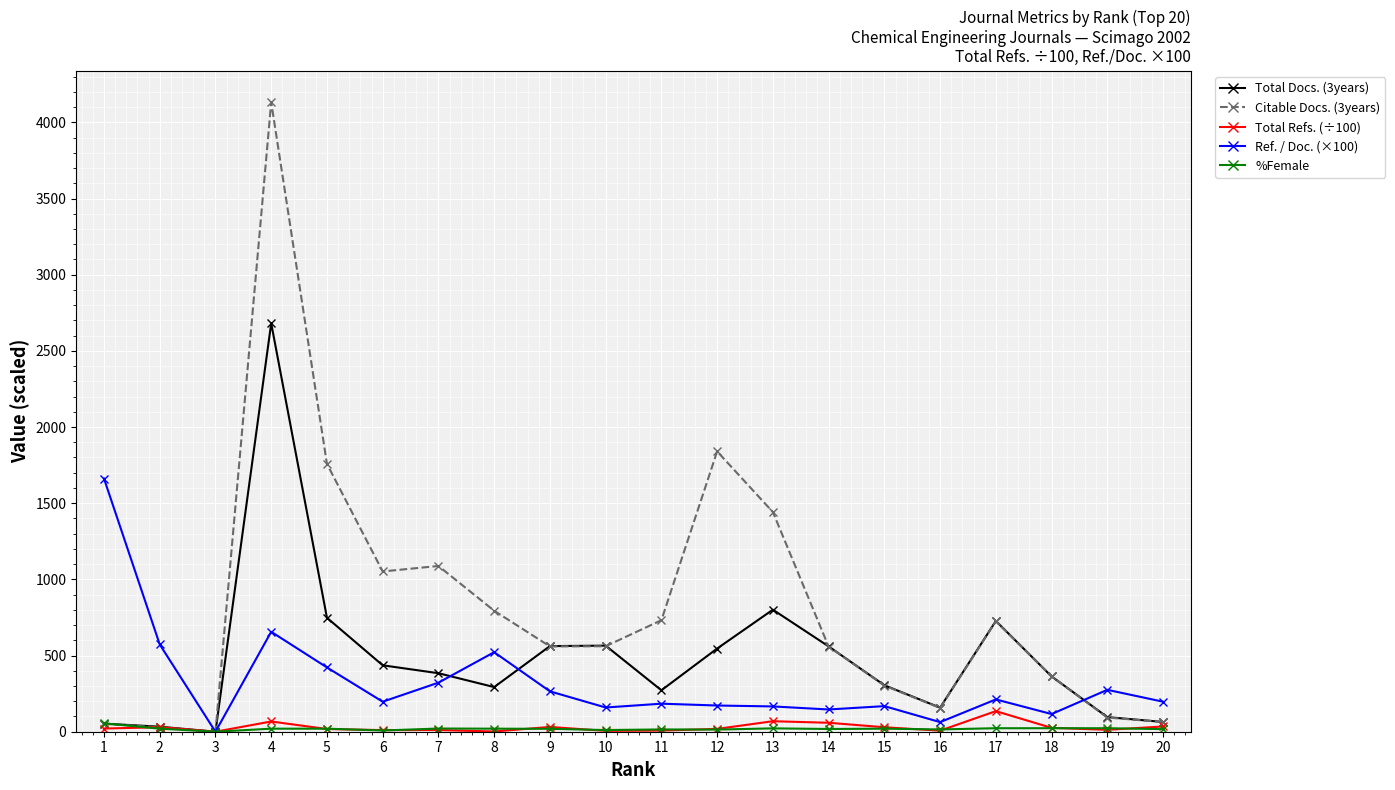

The Ref. / Doc. (×100) series shows 373.1 at 2. True or false?

False